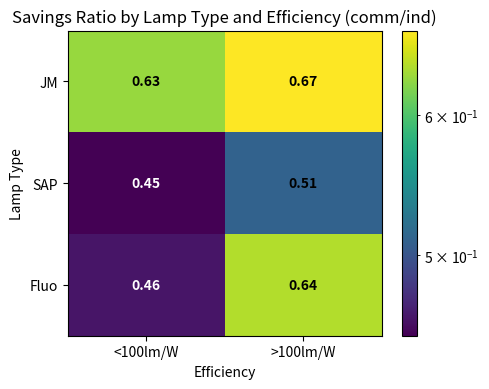

Rank the series by their average value, from highest to lowest.

JM, Fluo, SAP